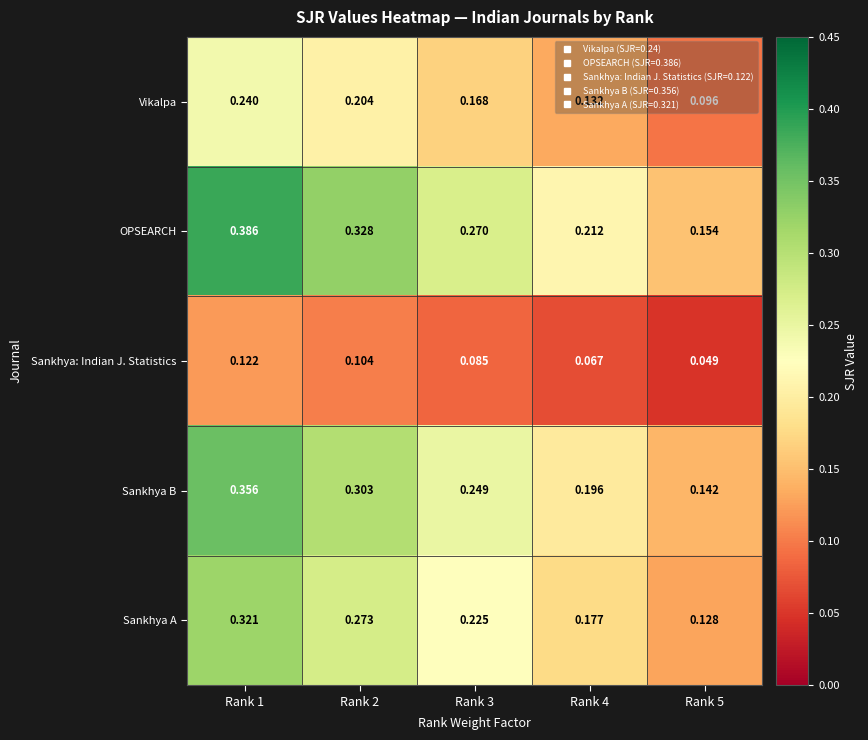

Which series has the largest total across all categories?

OPSEARCH